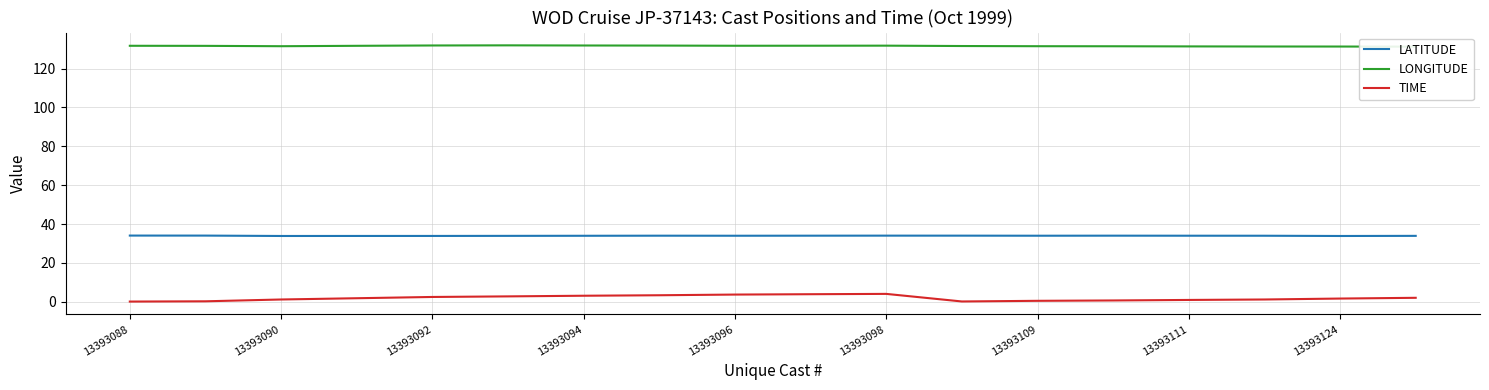

What is the value of the LONGITUDE point at the 17th from the left?

131.4